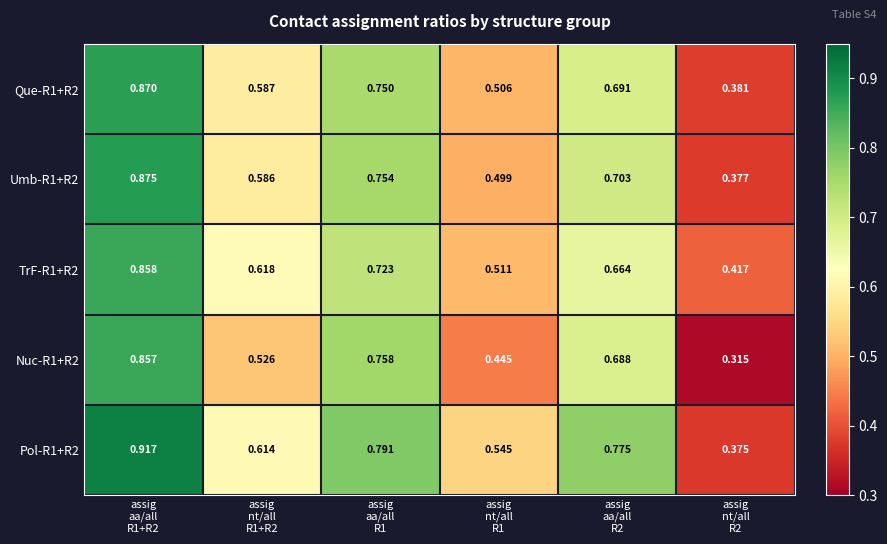

Reading left to right, what are all the values shown in this chart?

Que-R1+R2: assig
aa/all
R1+R2=0.9	assig
nt/all
R1+R2=0.6	assig
aa/all
R1=0.8	assig
nt/all
R1=0.5	assig
aa/all
R2=0.7	assig
nt/all
R2=0.4
Umb-R1+R2: assig
aa/all
R1+R2=0.9	assig
nt/all
R1+R2=0.6	assig
aa/all
R1=0.8	assig
nt/all
R1=0.5	assig
aa/all
R2=0.7	assig
nt/all
R2=0.4
TrF-R1+R2: assig
aa/all
R1+R2=0.9	assig
nt/all
R1+R2=0.6	assig
aa/all
R1=0.7	assig
nt/all
R1=0.5	assig
aa/all
R2=0.7	assig
nt/all
R2=0.4
Nuc-R1+R2: assig
aa/all
R1+R2=0.9	assig
nt/all
R1+R2=0.5	assig
aa/all
R1=0.8	assig
nt/all
R1=0.4	assig
aa/all
R2=0.7	assig
nt/all
R2=0.3
Pol-R1+R2: assig
aa/all
R1+R2=0.9	assig
nt/all
R1+R2=0.6	assig
aa/all
R1=0.8	assig
nt/all
R1=0.5	assig
aa/all
R2=0.8	assig
nt/all
R2=0.4